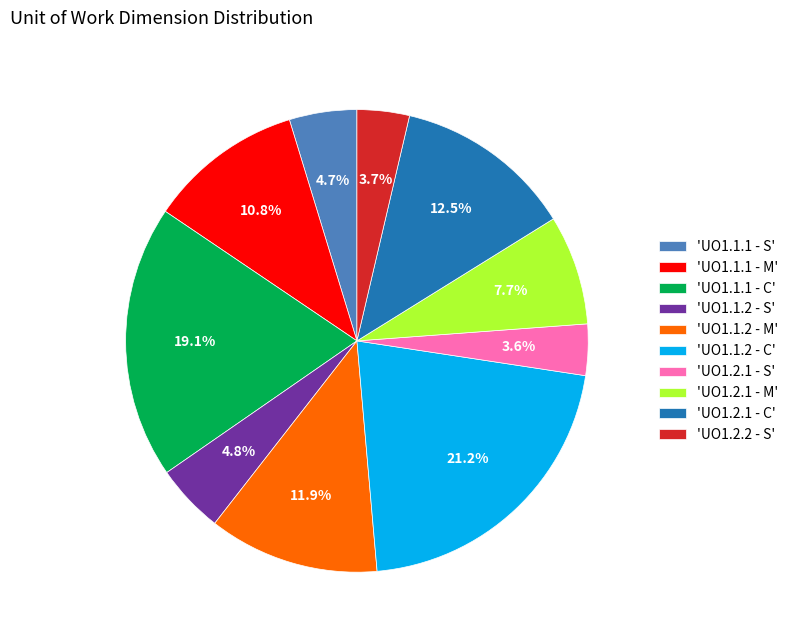

Which slice is the largest?

'UO1.1.2 - C'